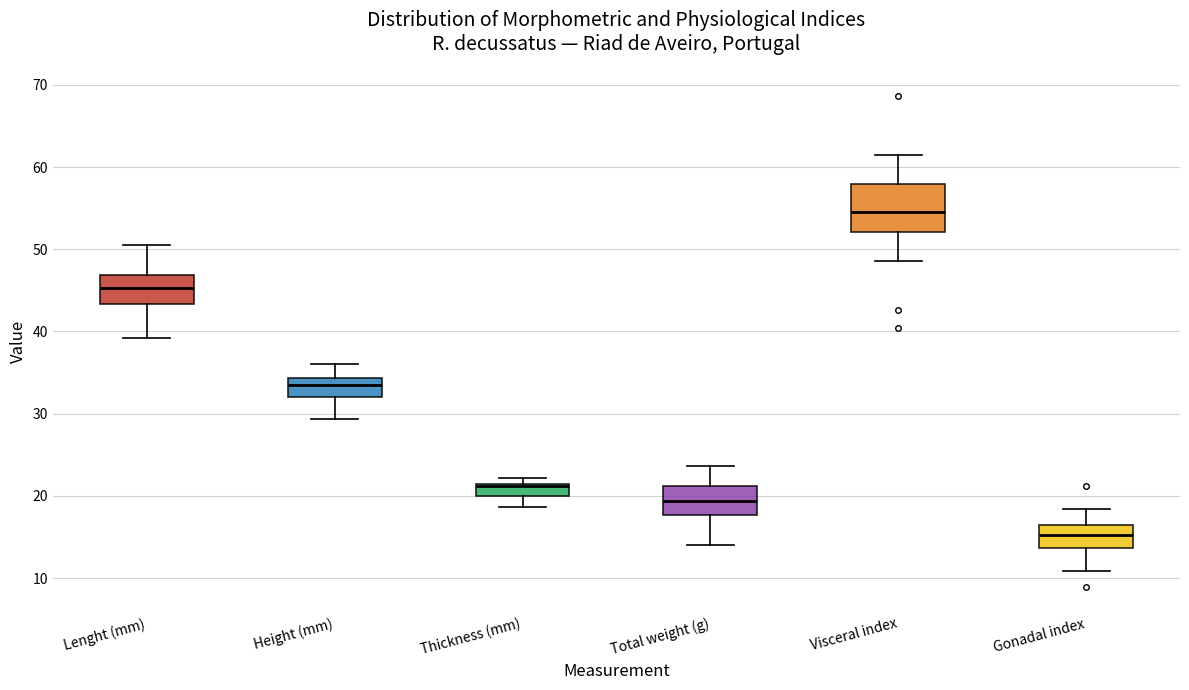

Which box's median line is the highest?

Visceral index